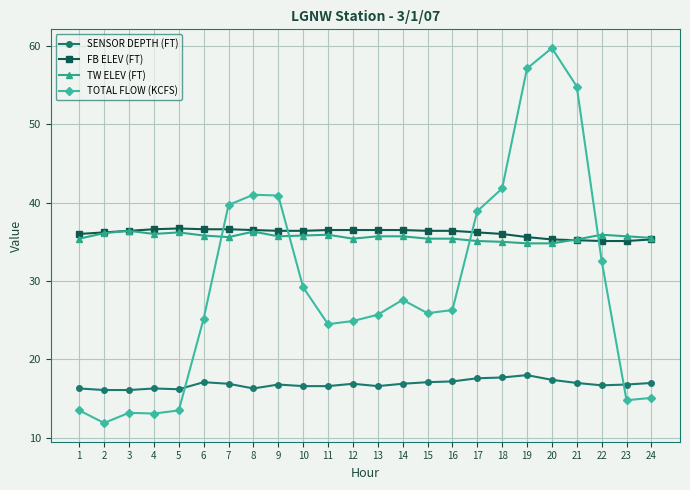

What is the total value across all series at 19?

145.5